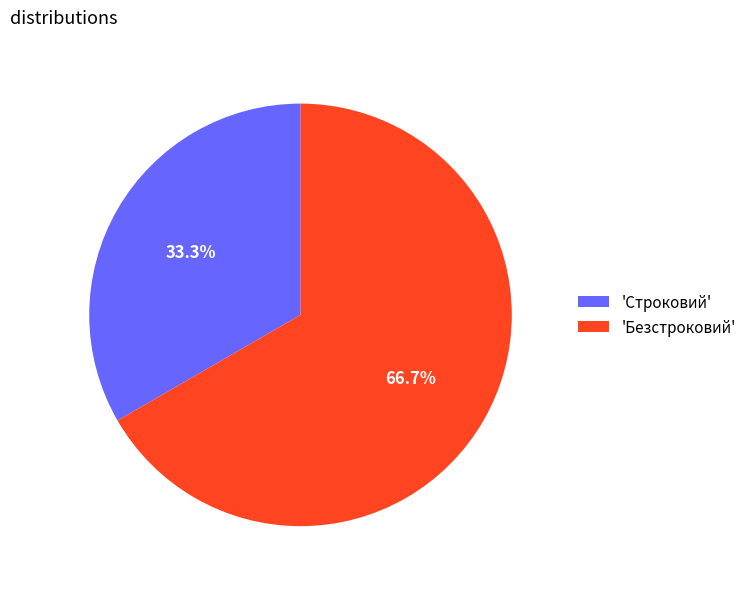

Combined, what portion of the pie is 'Строковий' and 'Безстроковий'?

100.0%